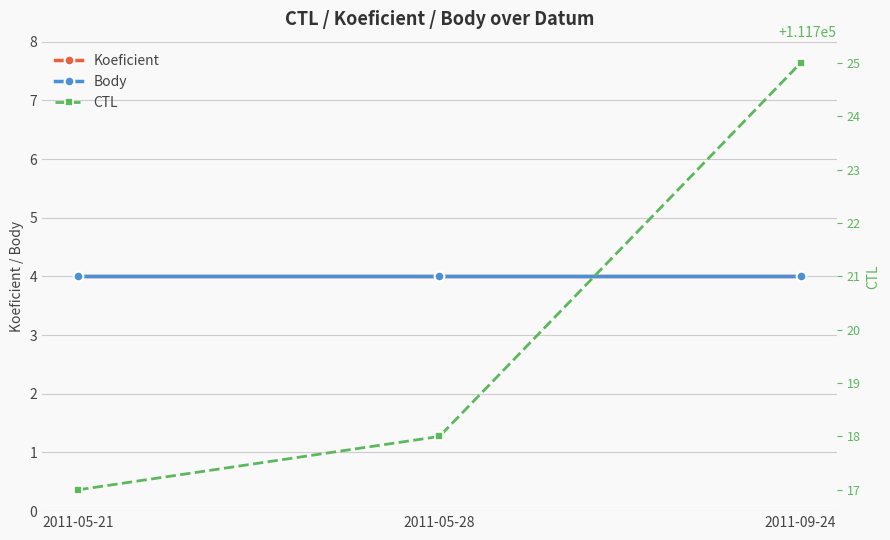

What is the value of the Koeficient point at the 3rd from the left?

4